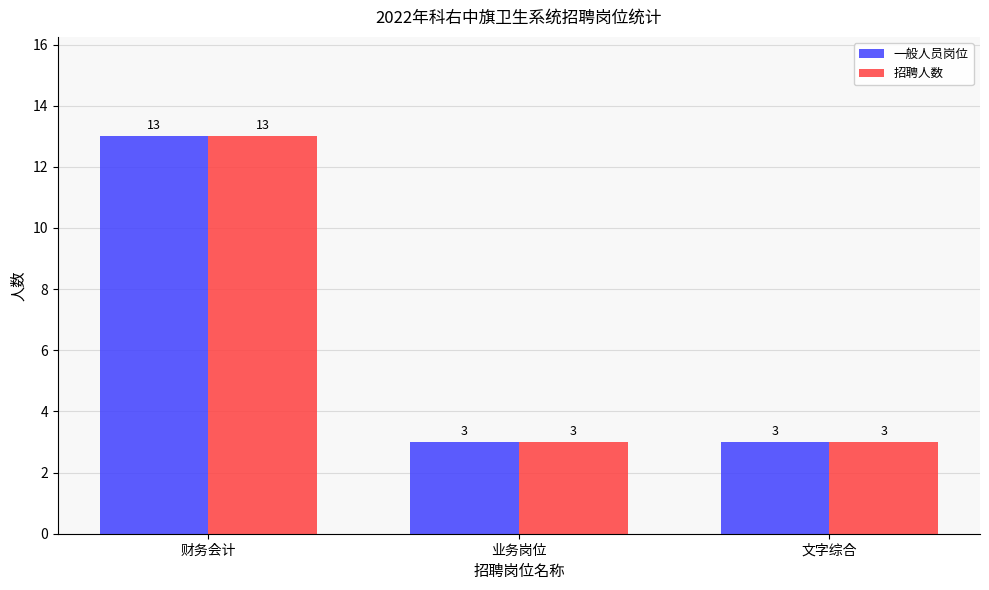

Is it true that 招聘人数 equals 13 at 财务会计?

True